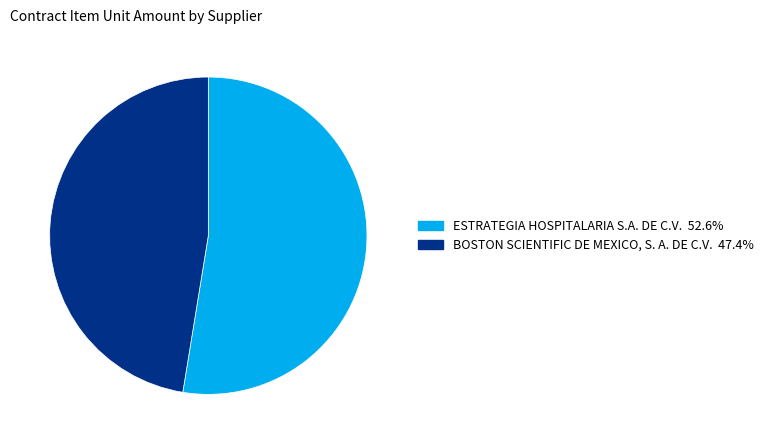

Rank the categories by value from highest to lowest.

ESTRATEGIA HOSPITALARIA S.A. DE C.V., BOSTON SCIENTIFIC DE MEXICO, S. A. DE C.V.